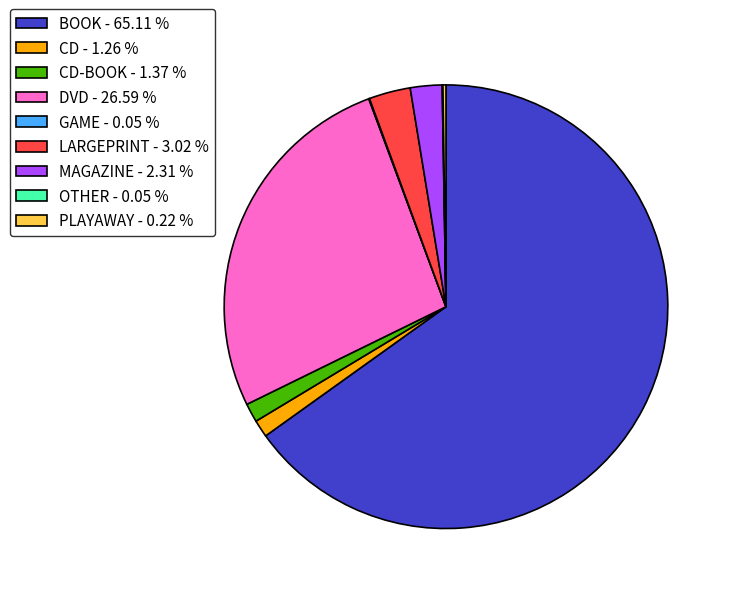

Which category accounts for the majority?

BOOK - 65.11 %